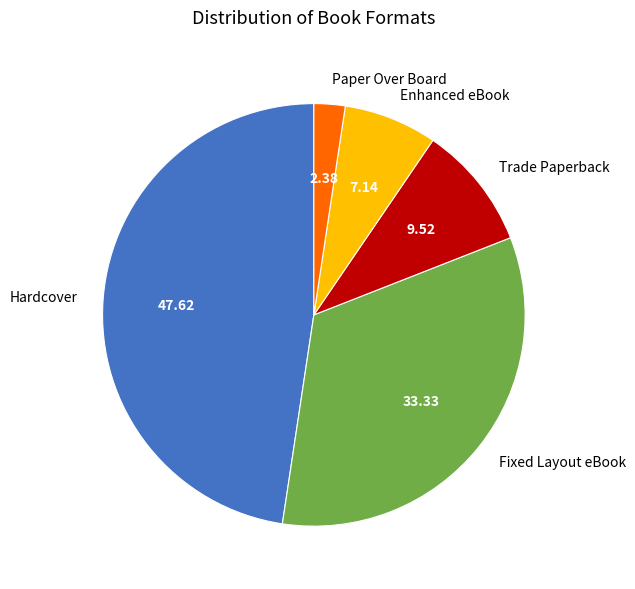

Which has a higher value, Trade Paperback or Enhanced eBook?

Trade Paperback